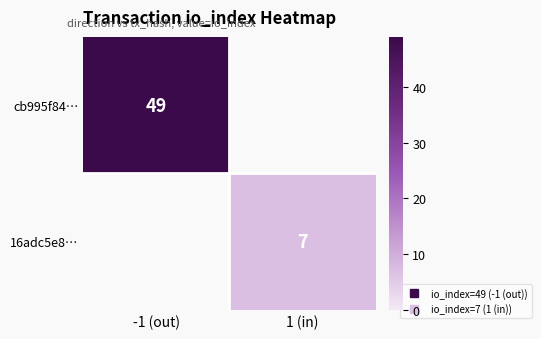

Is it true that 16adc5e8… equals 7.0 at 1 (in)?

True